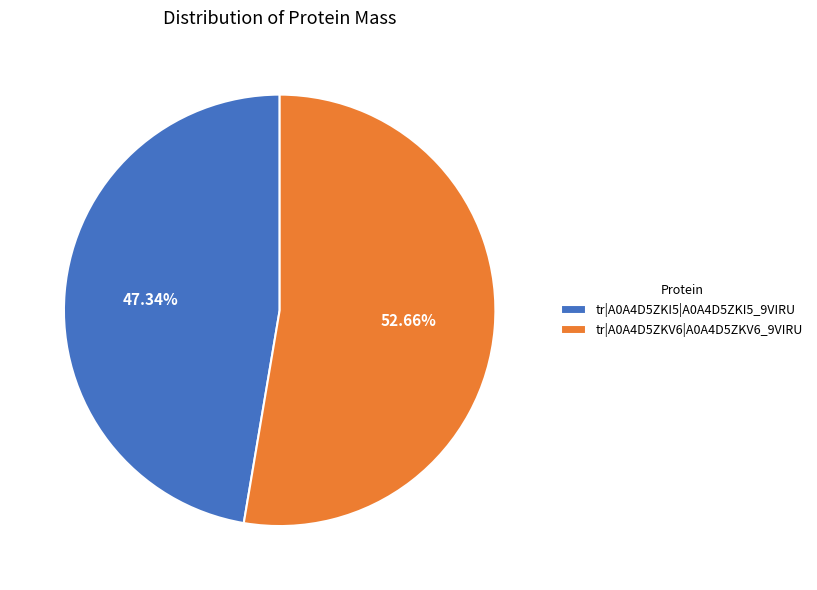

Is it true that tr|A0A4D5ZKI5|A0A4D5ZKI5_9VIRU is 34% of the pie?

False